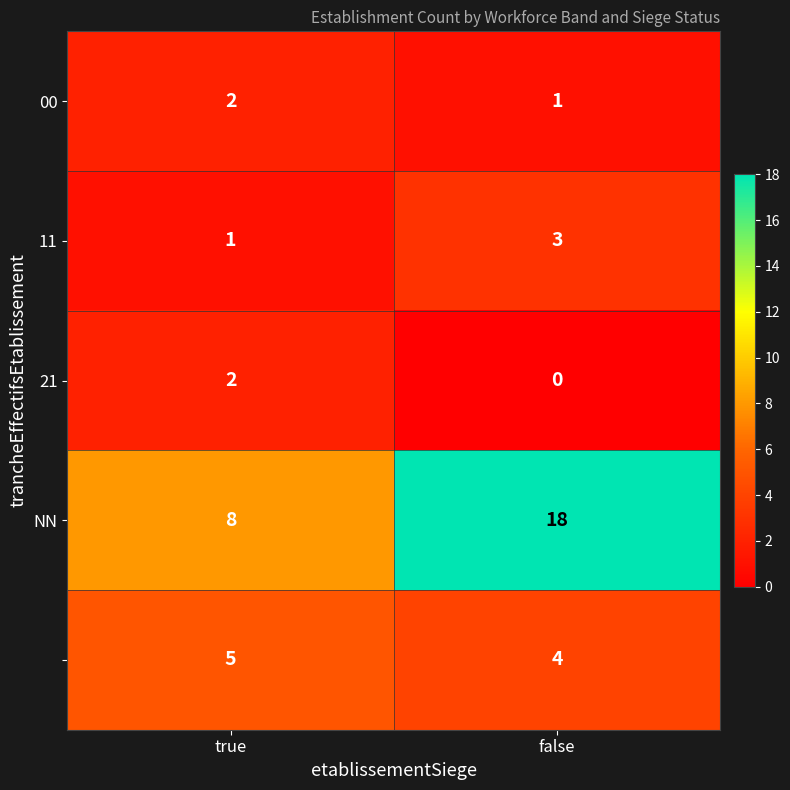

Which label corresponds to the smallest value in the chart?

false